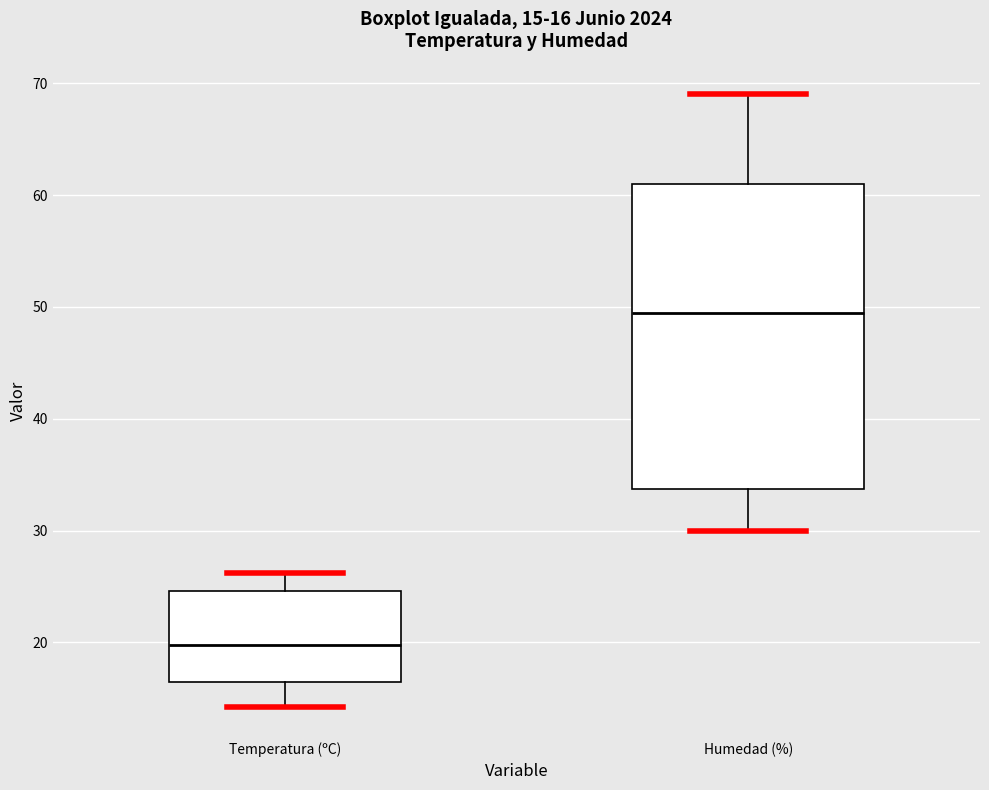

Which box is the tallest, from its lower edge to its upper edge?

Humedad (%)